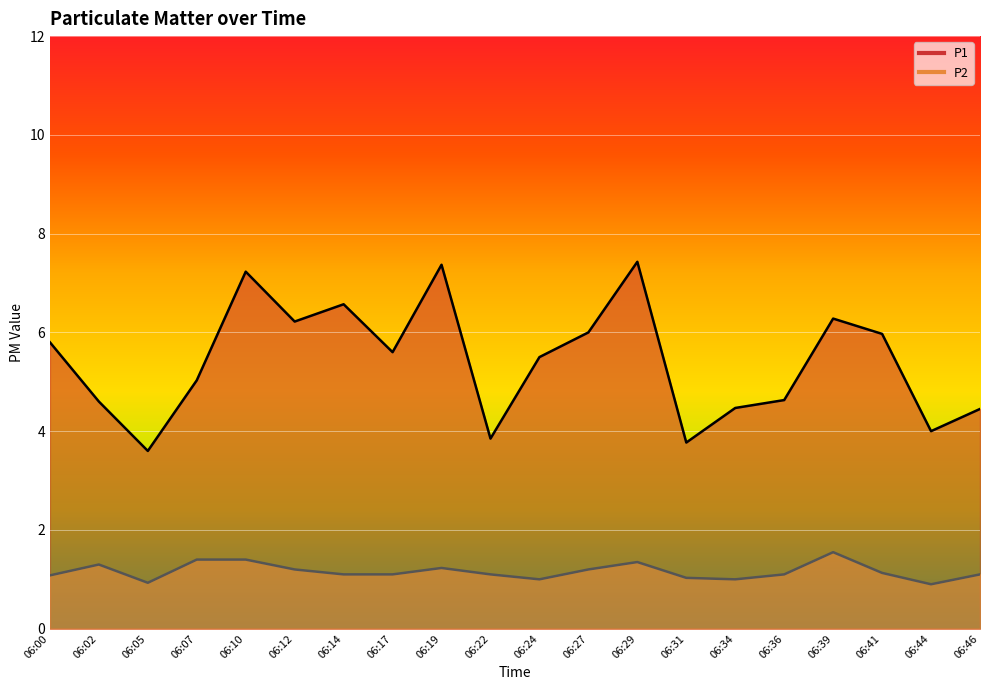

Reading left to right, what are all the values shown in this chart?

P1: 06:00=5.8	06:02=4.6	06:05=3.6	06:07=5.0	06:10=7.2	06:12=6.2	06:14=6.6	06:17=5.6	06:19=7.4	06:22=3.9	06:24=5.5	06:27=6.0	06:29=7.4	06:31=3.8	06:34=4.5	06:36=4.6	06:39=6.3	06:41=6.0	06:44=4.0	06:46=4.5
P2: 06:00=1.1	06:02=1.3	06:05=0.9	06:07=1.4	06:10=1.4	06:12=1.2	06:14=1.1	06:17=1.1	06:19=1.2	06:22=1.1	06:24=1.0	06:27=1.2	06:29=1.4	06:31=1.0	06:34=1.0	06:36=1.1	06:39=1.6	06:41=1.1	06:44=0.9	06:46=1.1